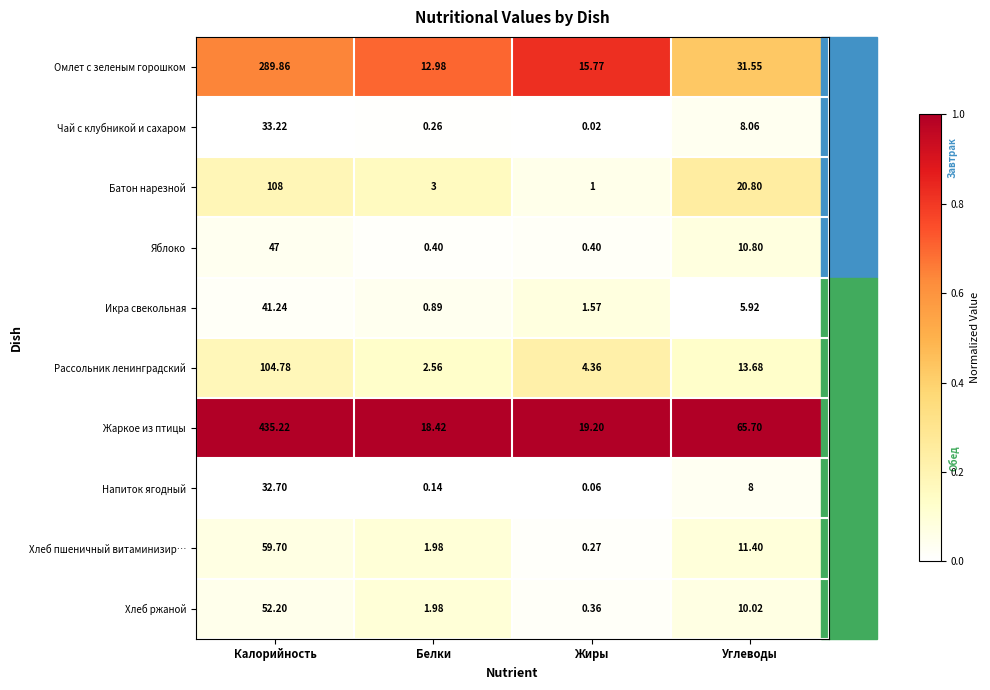

At which label does Жаркое из птицы first exceed 65?

Калорийность